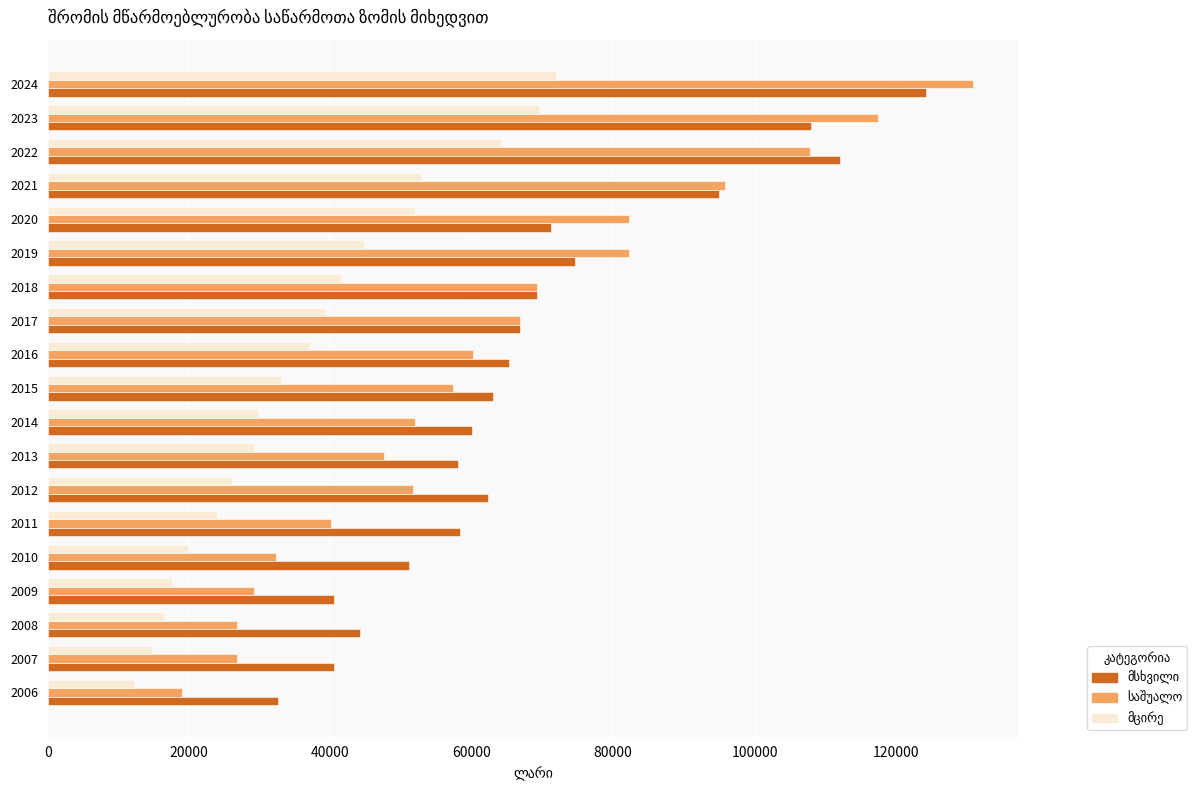

What is the total value across all series at 2015?

153438